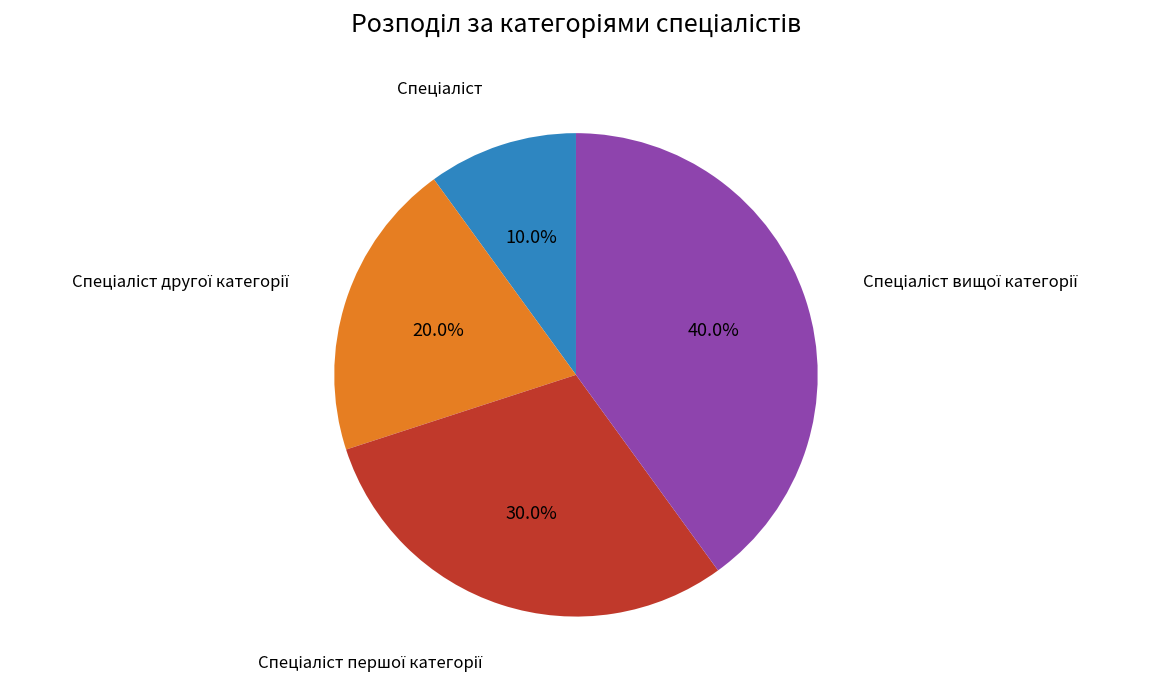

Is there a majority slice in this chart?

No